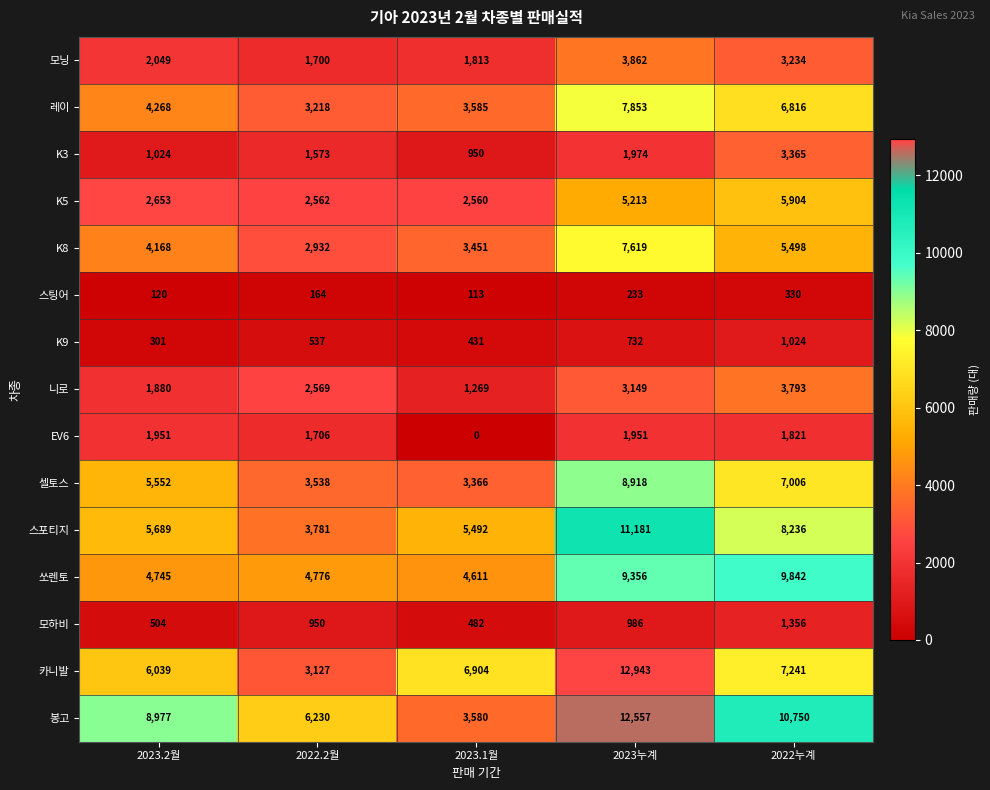

Which series has the largest range (max minus min)?

카니발